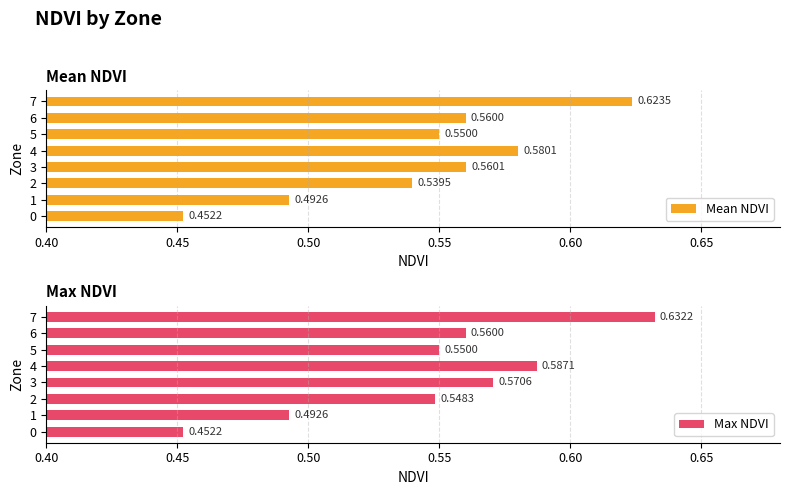

What are all the series names shown in the legend?

Mean NDVI, Max NDVI